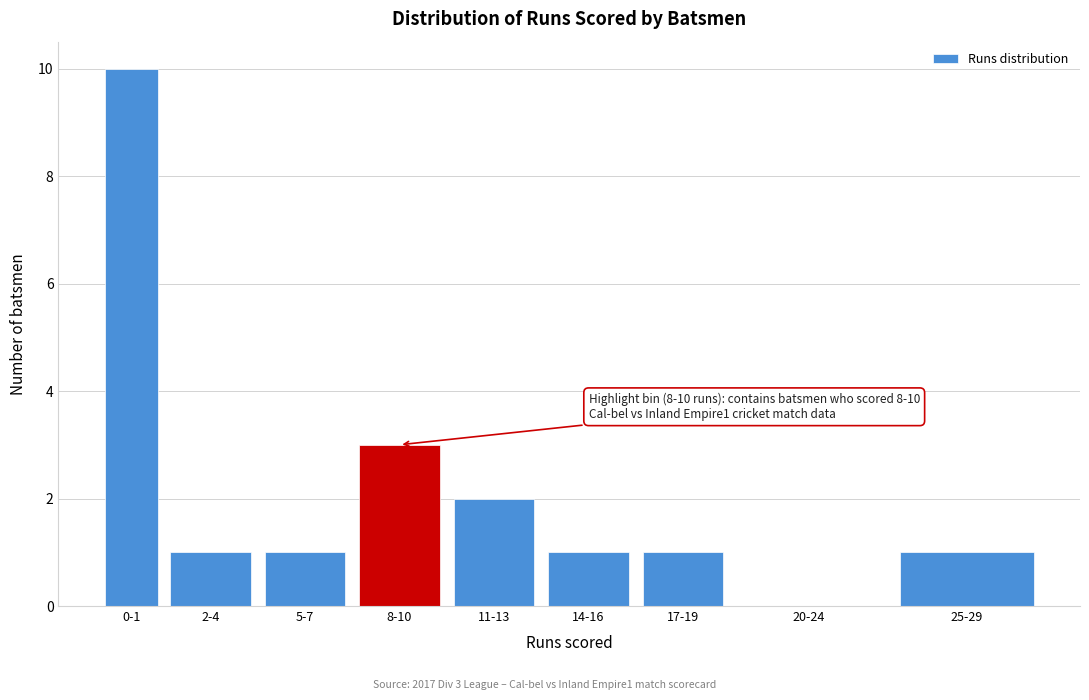

Approximately how many times larger is the value at 25-29 compared to 17-19?

1.0